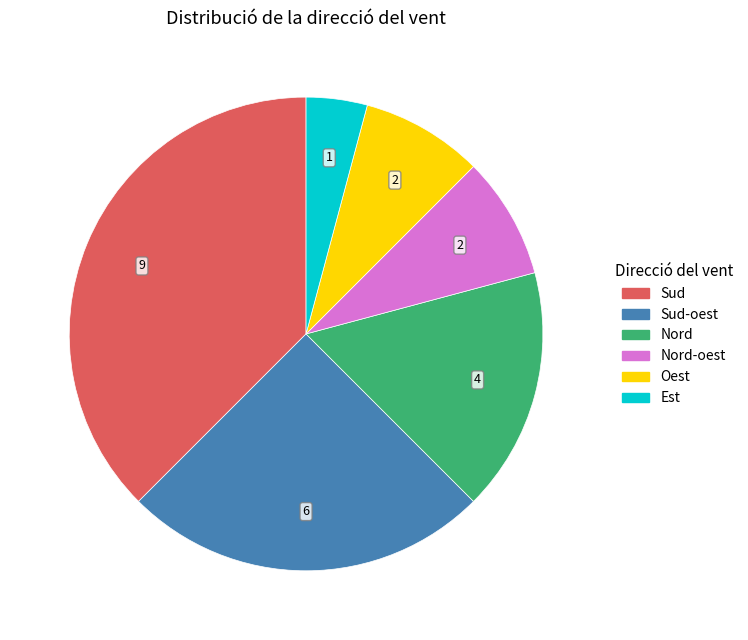

Does any single category account for the majority?

No